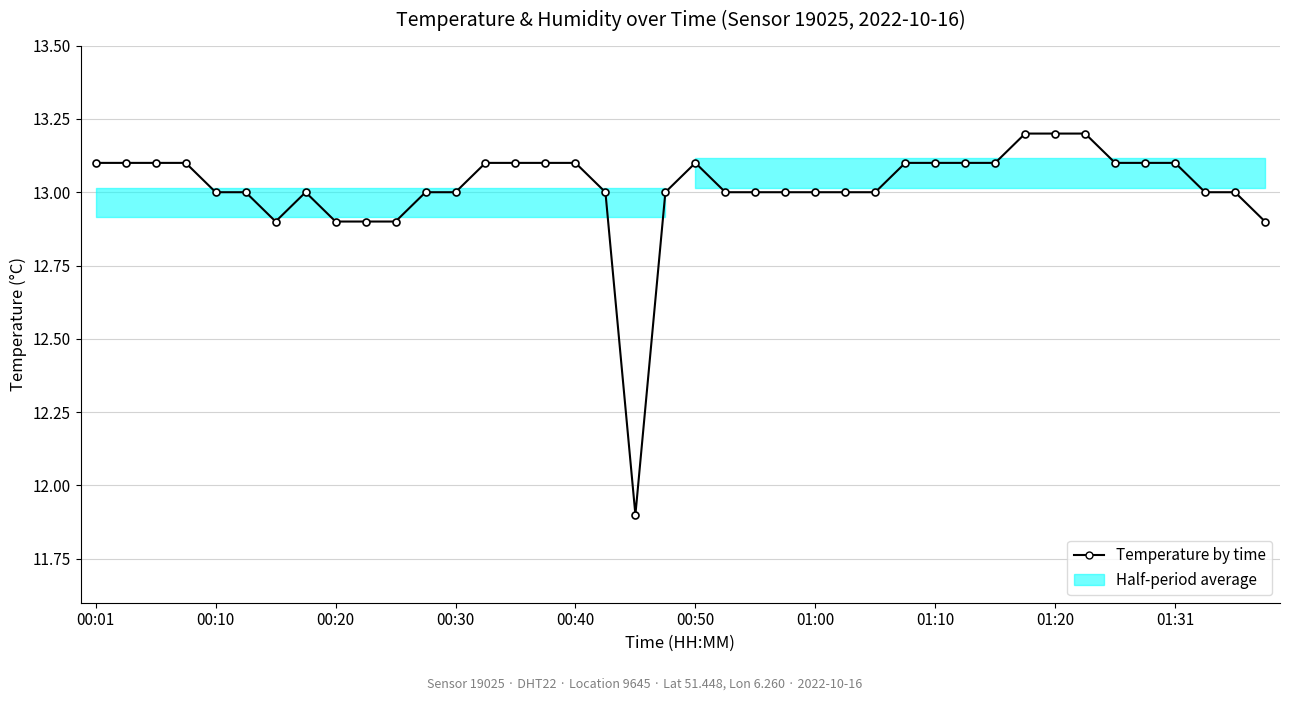

What is the minimum value shown in the chart?

11.9